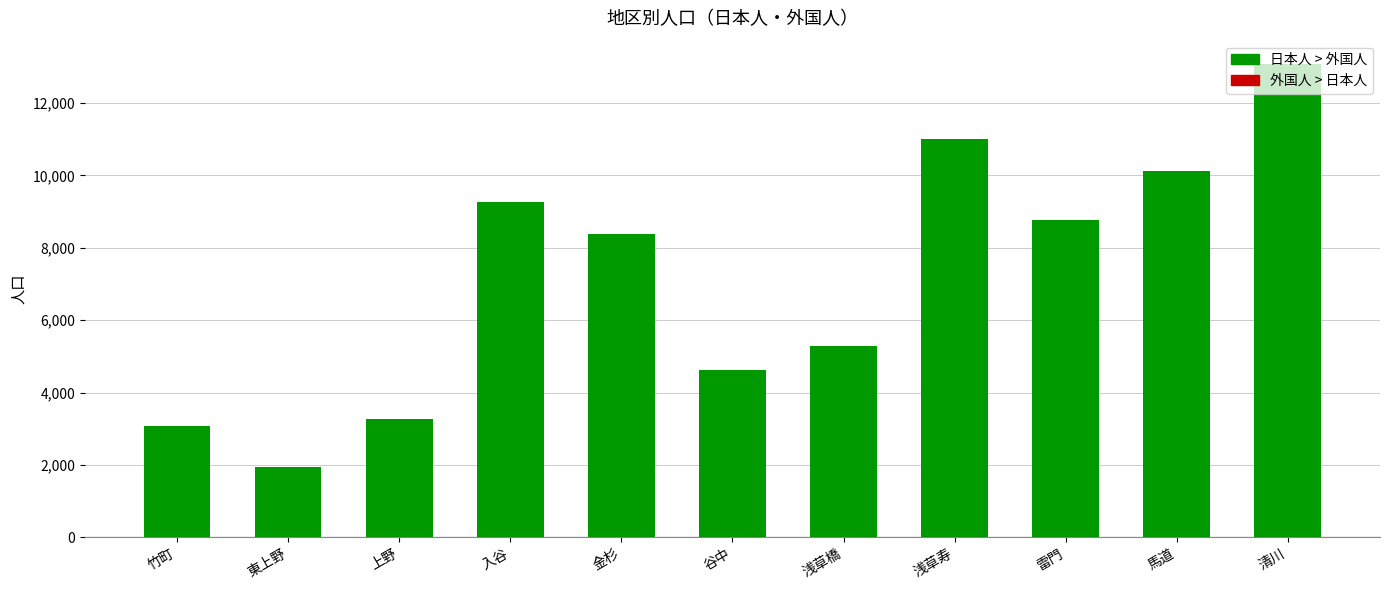

Reading left to right, list all the values displayed in this chart.

3088	1938	3277	9255	8380	4634	5274	10995	8757	10116	13066